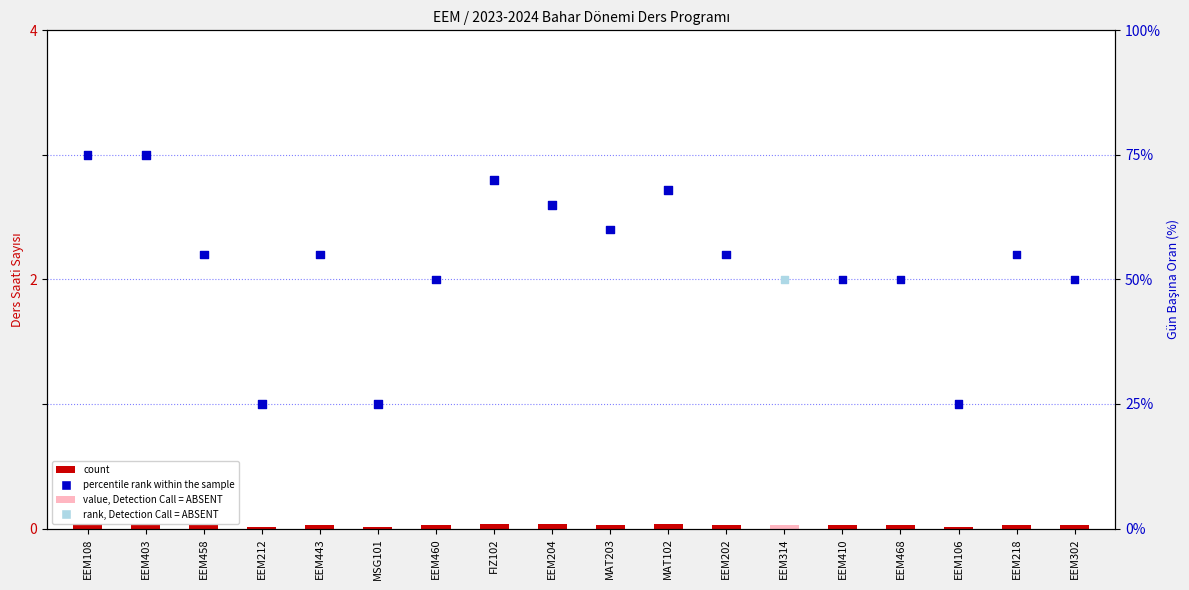

What is the total value across all series at EEM204?

68